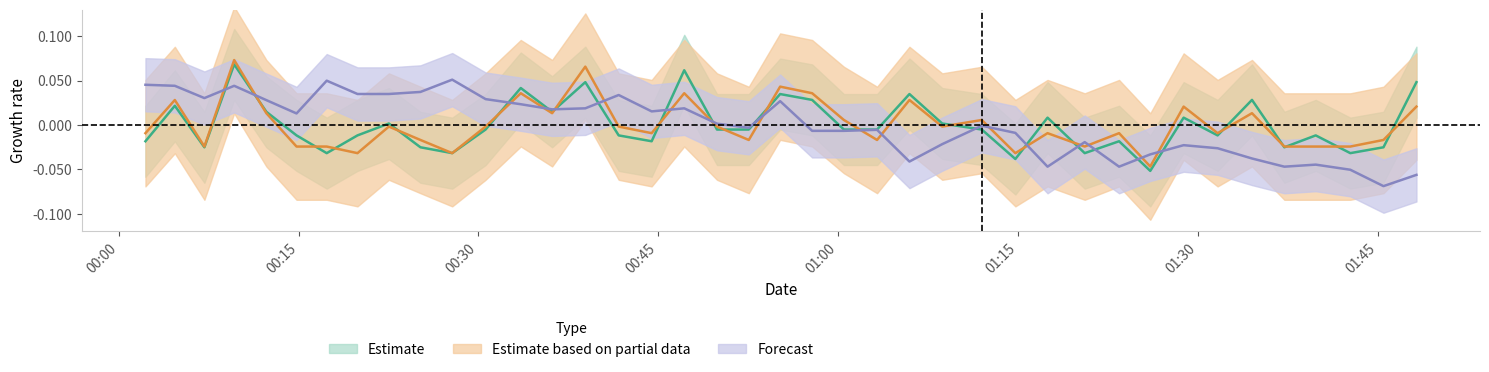

How many intersections are there between PMS_P2_center and BME280_humidity_center?

17